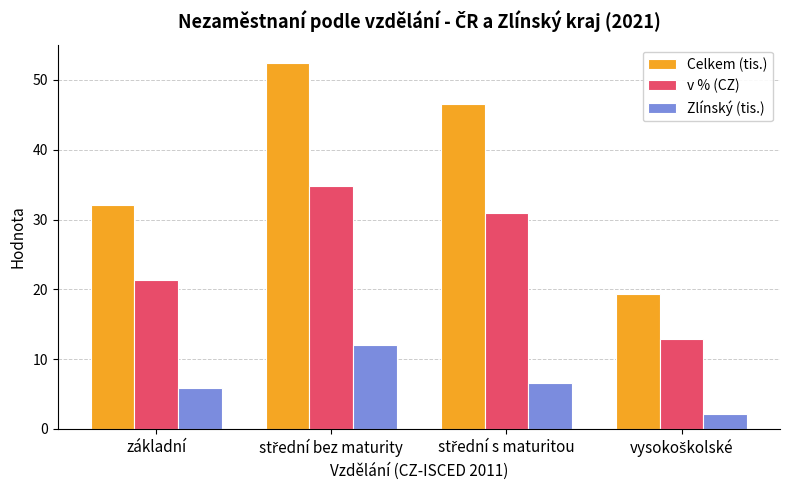

Where is v % (CZ) nearest to the value 23?

základní